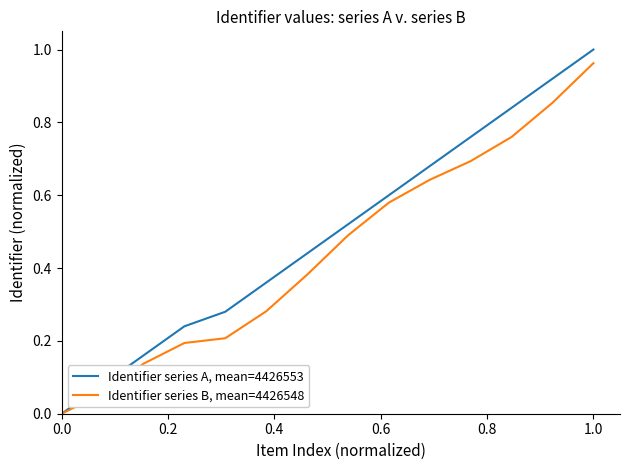

Which series has the largest range (max minus min)?

Identifier series A, mean=4426553